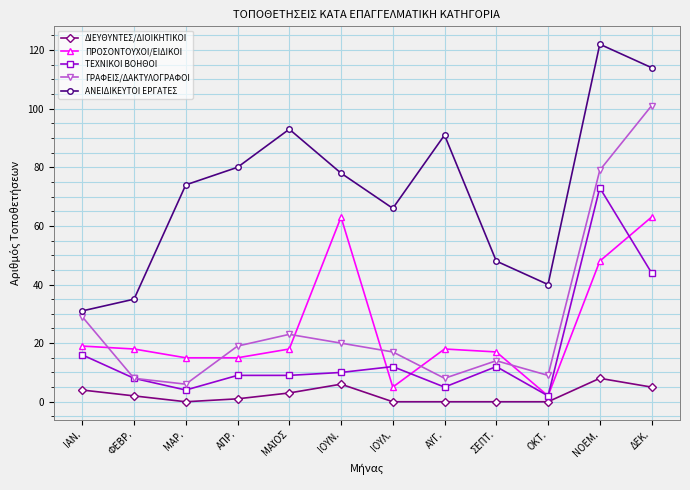

Count the number of data series in this chart.

5